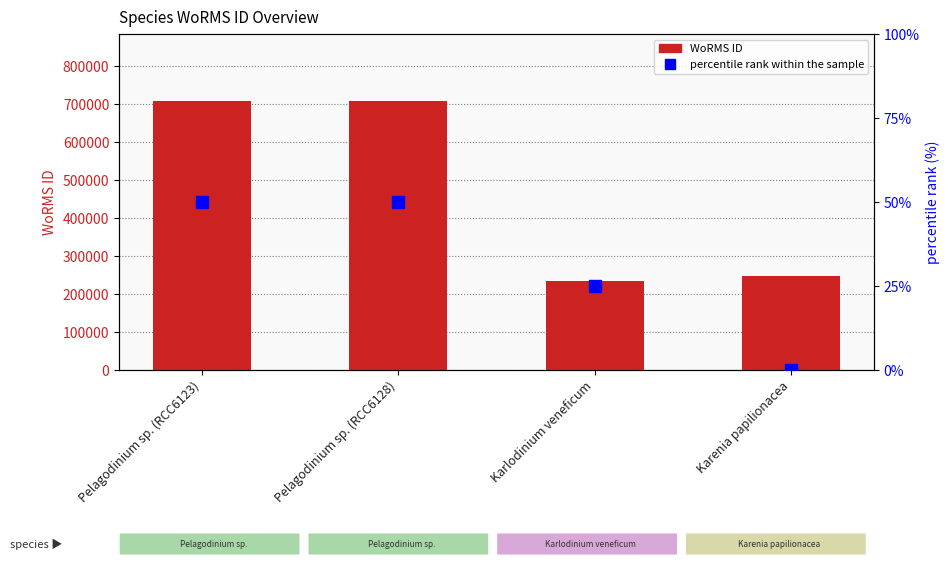

Is it true that percentile rank within the sample equals 66 at Pelagodinium sp. (RCC6128)?

False